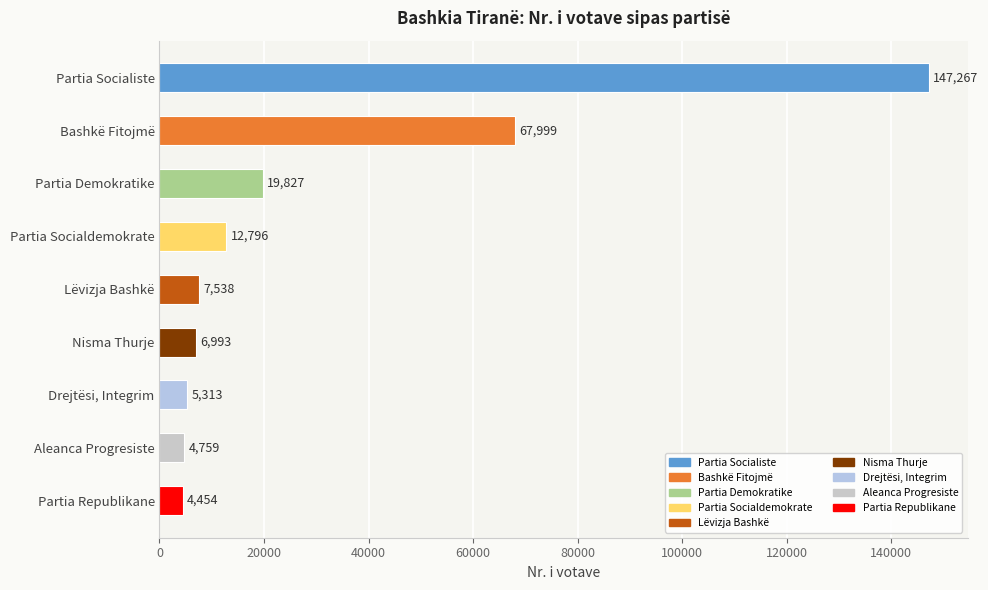

What is the difference between the maximum and second lowest values?

142508